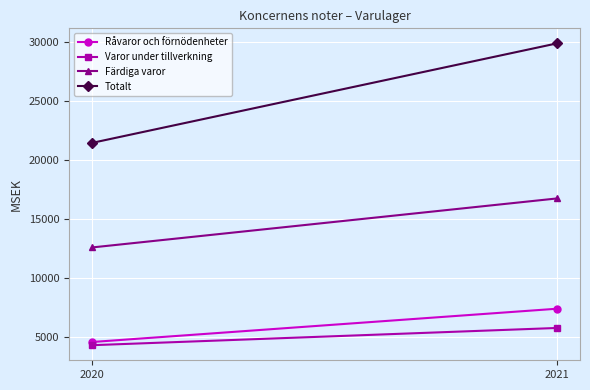

How many series are shown in this chart?

4